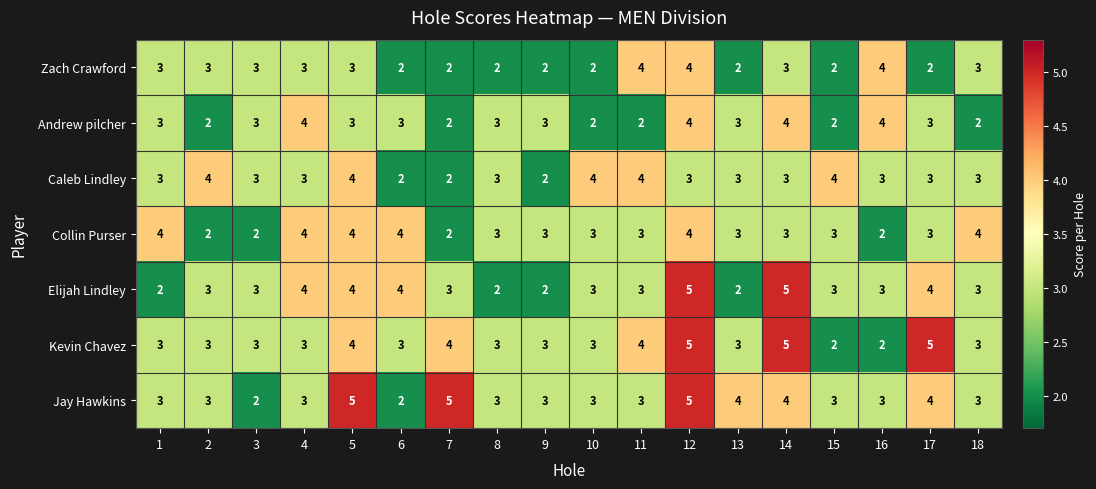

Between 16 and 17, which series saw the biggest shift?

Kevin Chavez